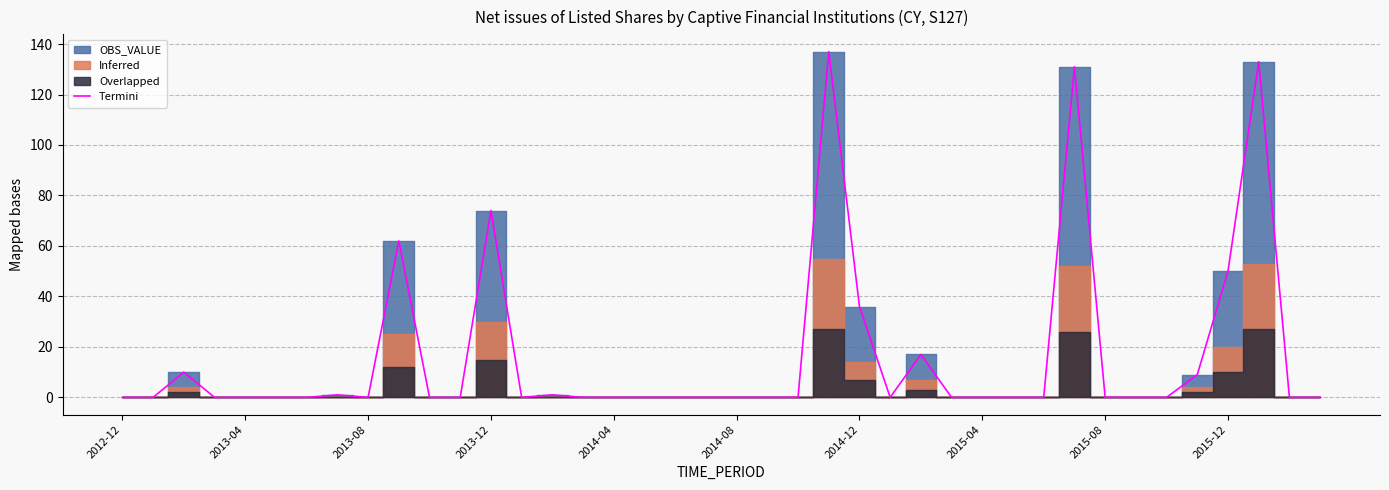

Is it true that Termini equals 0 at 2015-04?

True